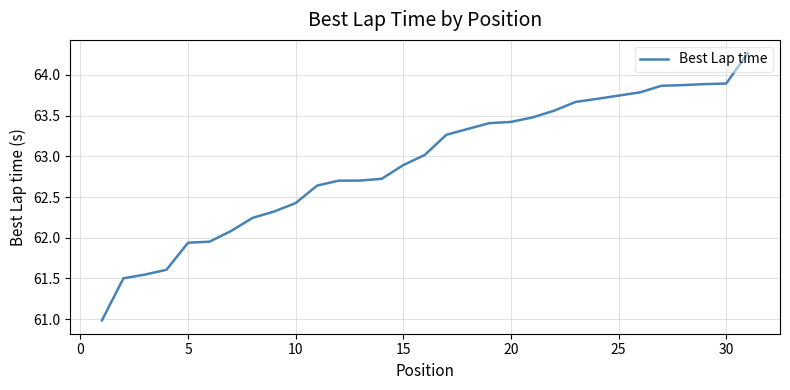

What is the greatest value displayed?

64.3